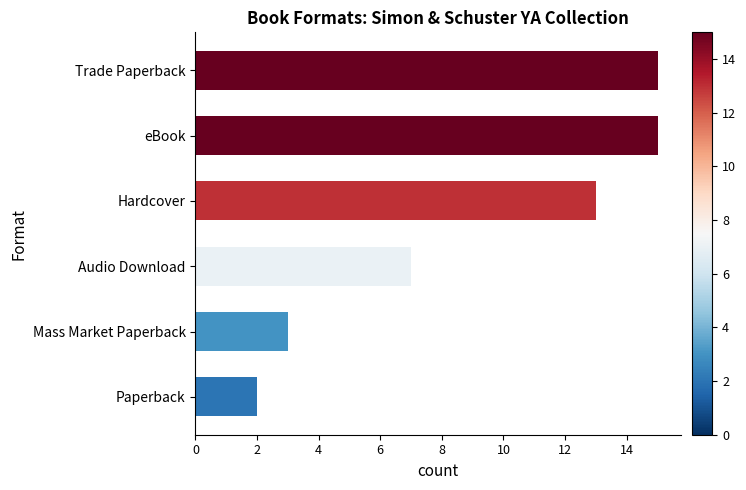

The value at eBook is 22. True or false?

False